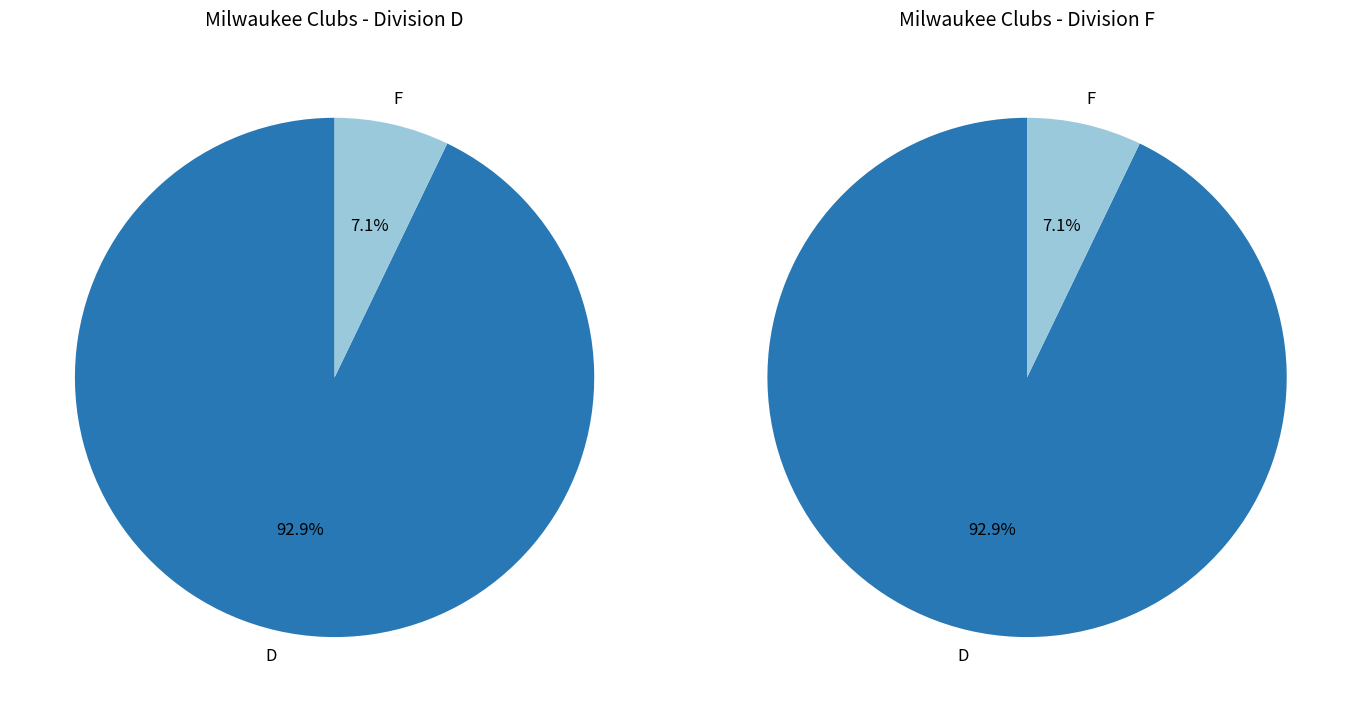

To the nearest percent, what is the difference between the largest and smallest slice percentages?

86%